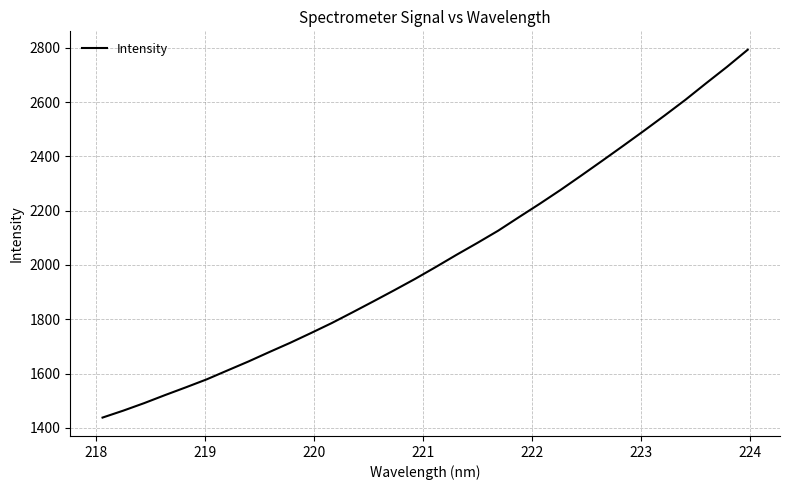

What is the maximum value shown in the chart?

2792.5